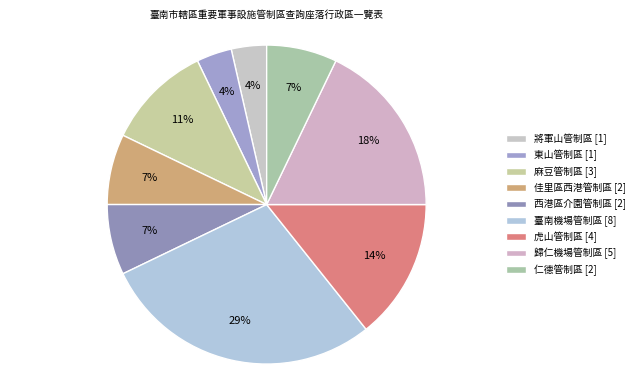

What percentage is the 將軍山管制區 slice, to the nearest percent?

4%